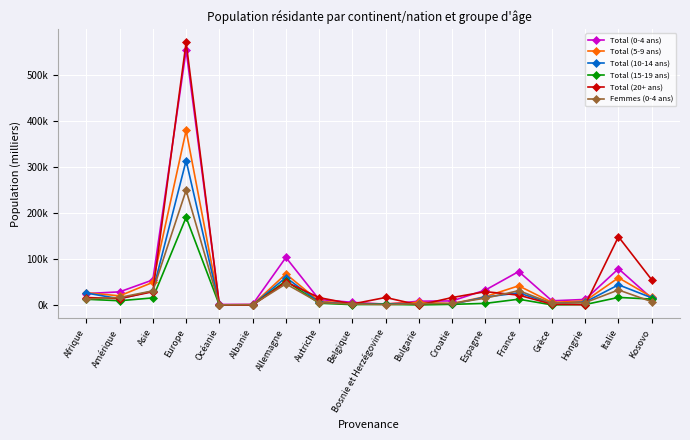

List the labels in order of Total (15-19 ans) value, smallest first.

Albanie, Océanie, Bulgarie, Grèce, Belgique, Hongrie, Croatie, Bosnie et Herzégovine, Espagne, Autriche, Amérique, Afrique, France, Kosovo, Asie, Italie, Allemagne, Europe